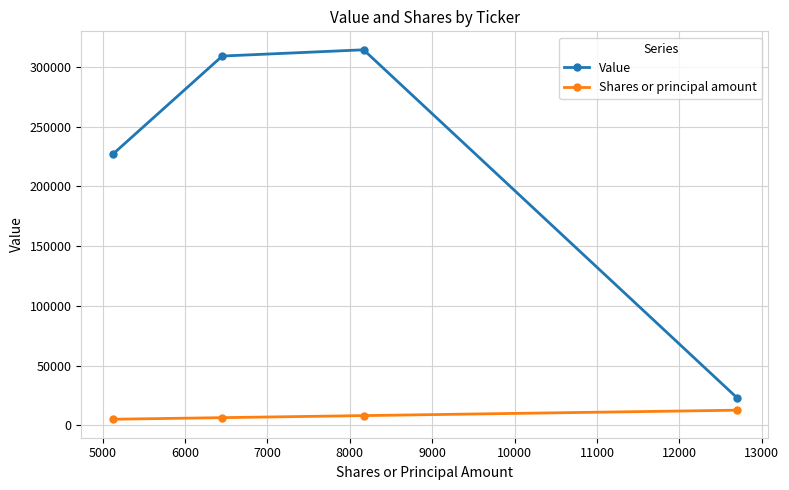

What is the difference between the second highest and second lowest values in the Shares or principal amount series?

1715